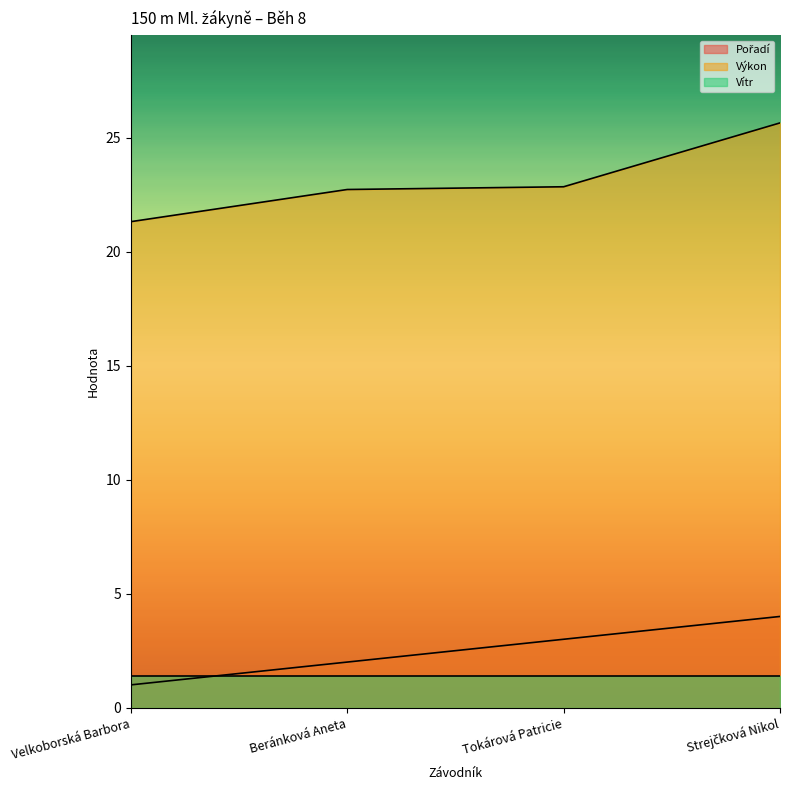

Is it true that Výkon equals 22.8 at Tokárová Patricie?

True